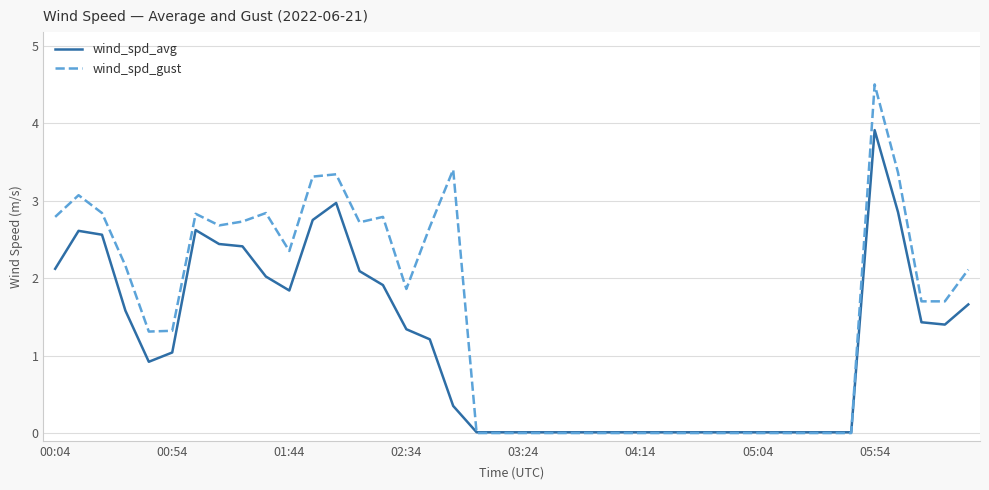

Which series has the largest total across all categories?

wind_spd_gust